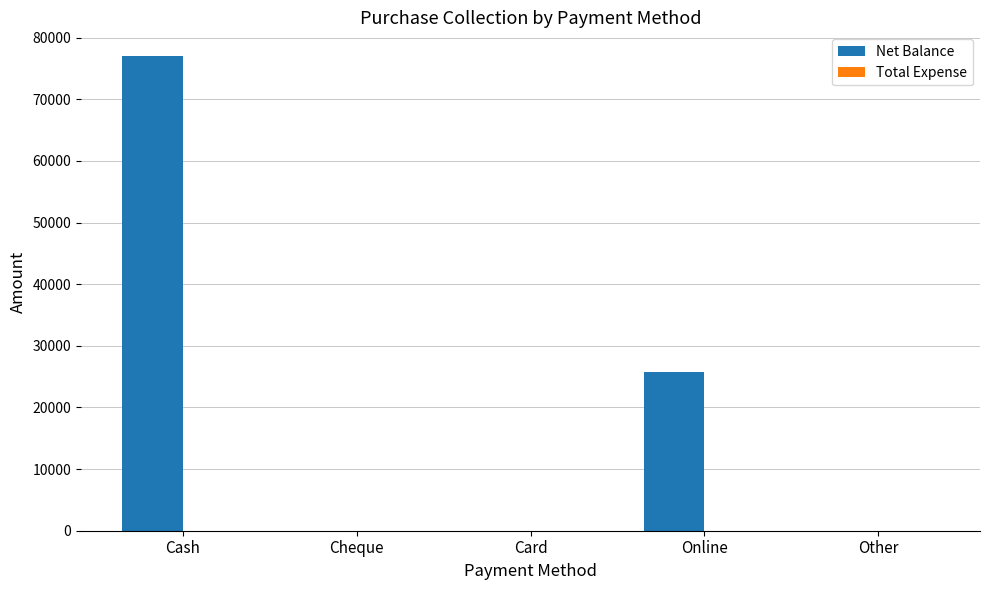

Is it true that the value at Other is 0?

True